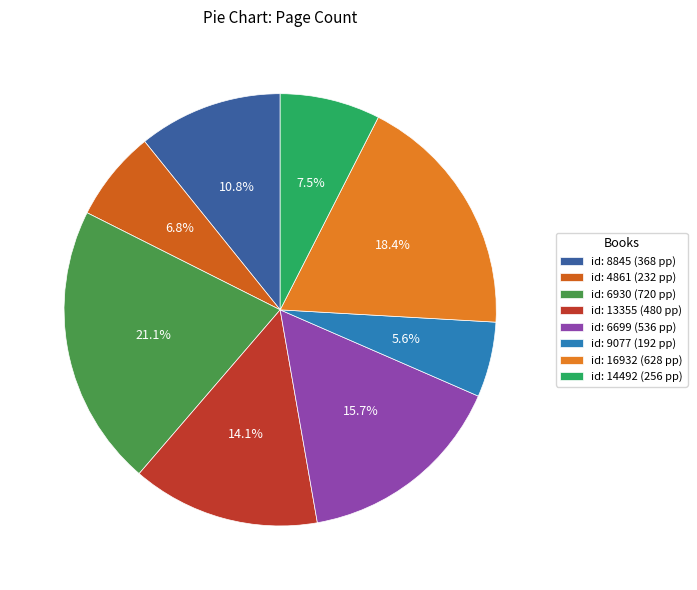

Which slice is the largest?

id: 6930 (720 pp)